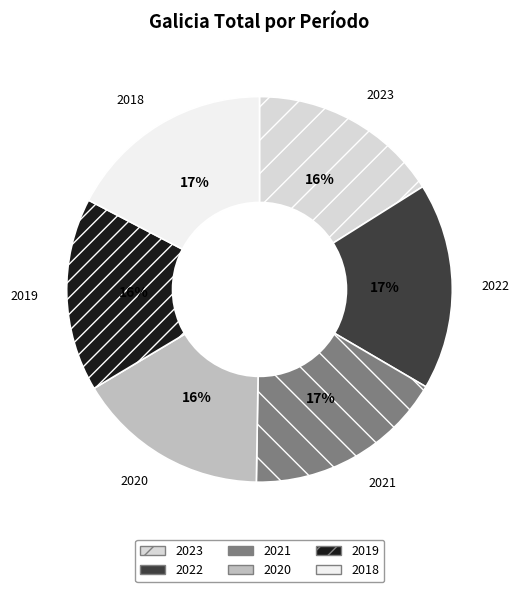

What percentage is the 2020 slice, to the nearest percent?

16%